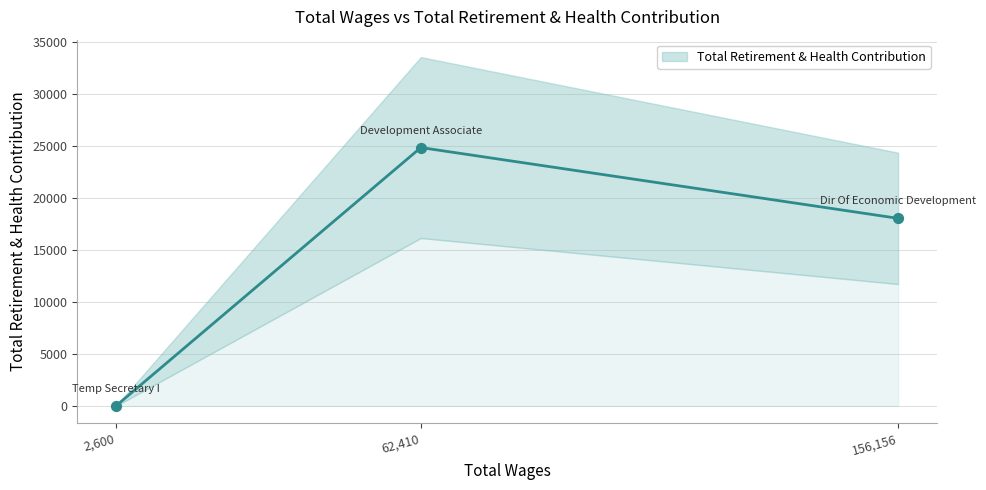

What is the change in value from Dir Of Economic Development to Temp Secretary I?

-17996